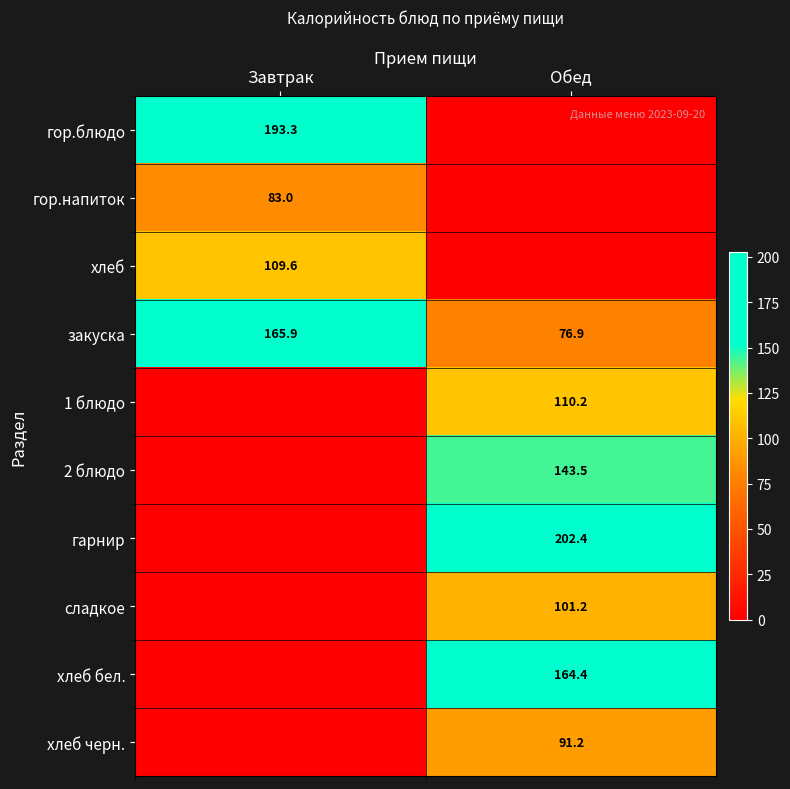

Where does the закуска series first go above 165?

Завтрак